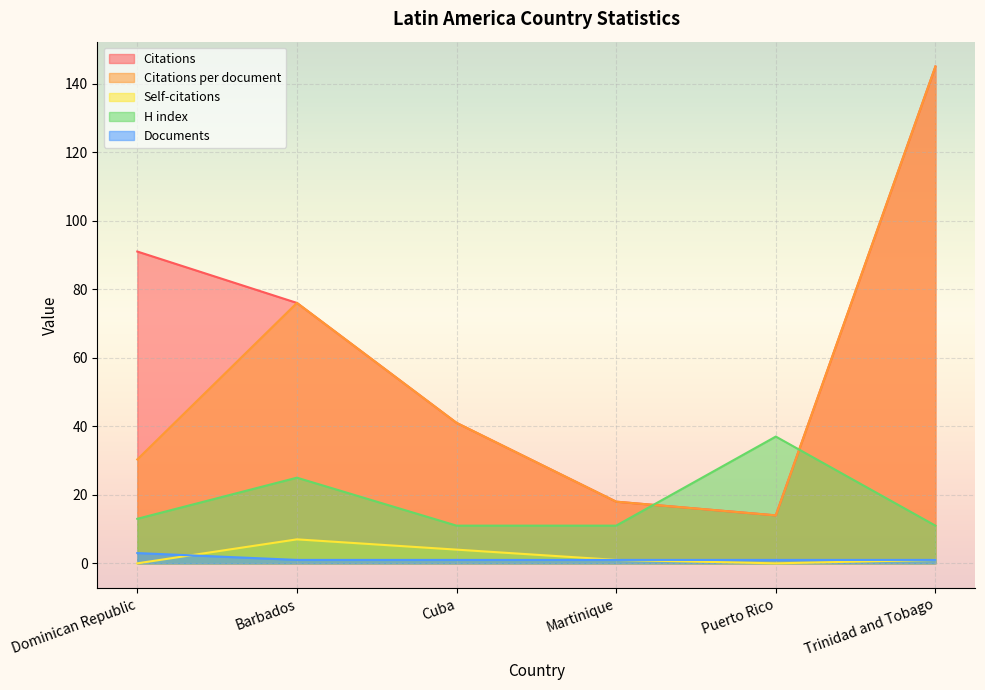

What is the difference between the Self-citations values at Cuba and Puerto Rico?

4.0